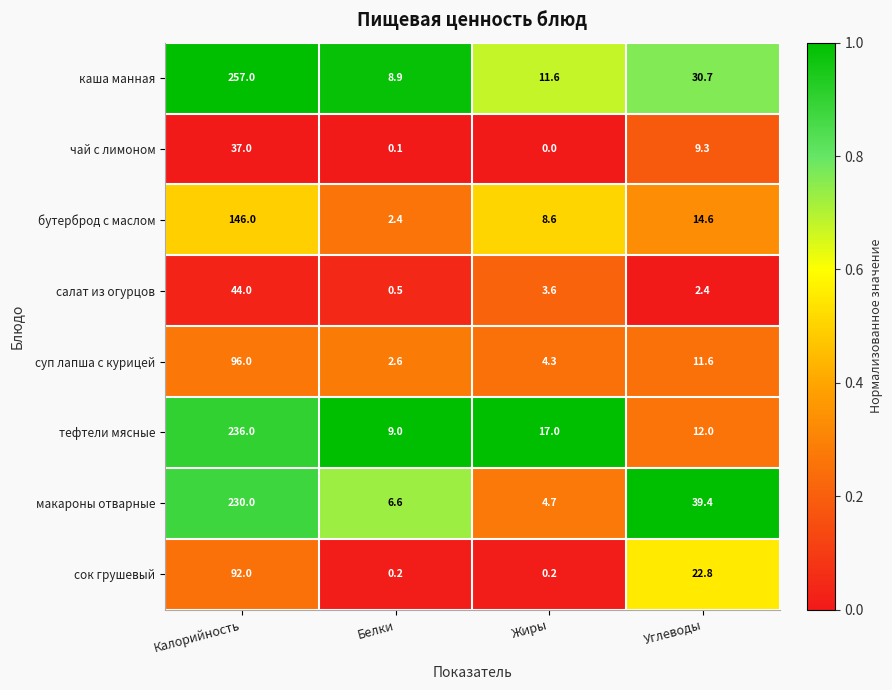

At which label does сок грушевый first exceed 22?

Калорийность